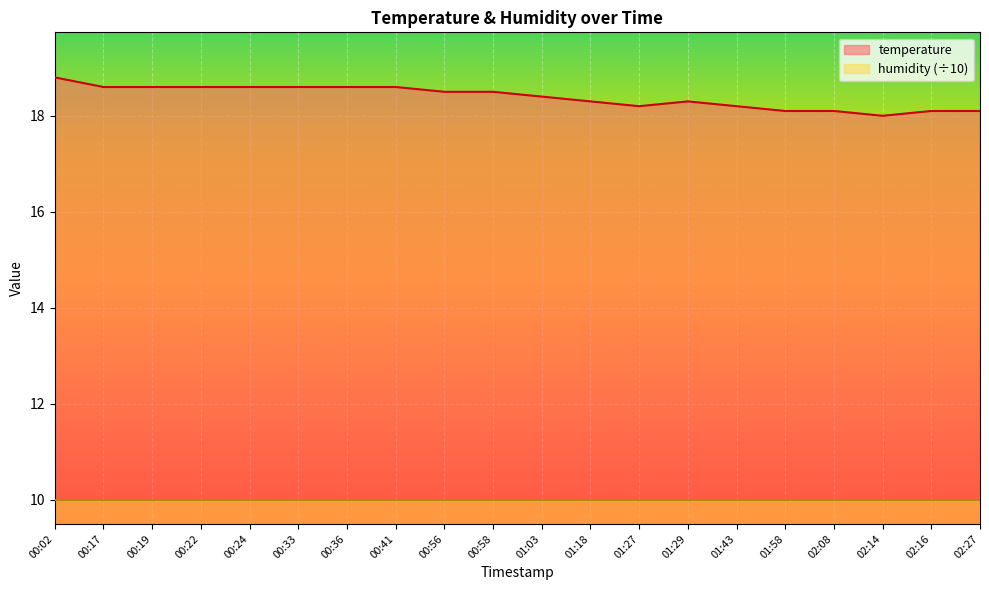

List the labels in order of value, smallest first.

02:14, 01:58, 02:08, 02:16, 02:27, 01:27, 01:43, 01:18, 01:29, 01:03, 00:56, 00:58, 00:17, 00:19, 00:22, 00:24, 00:33, 00:36, 00:41, 00:02